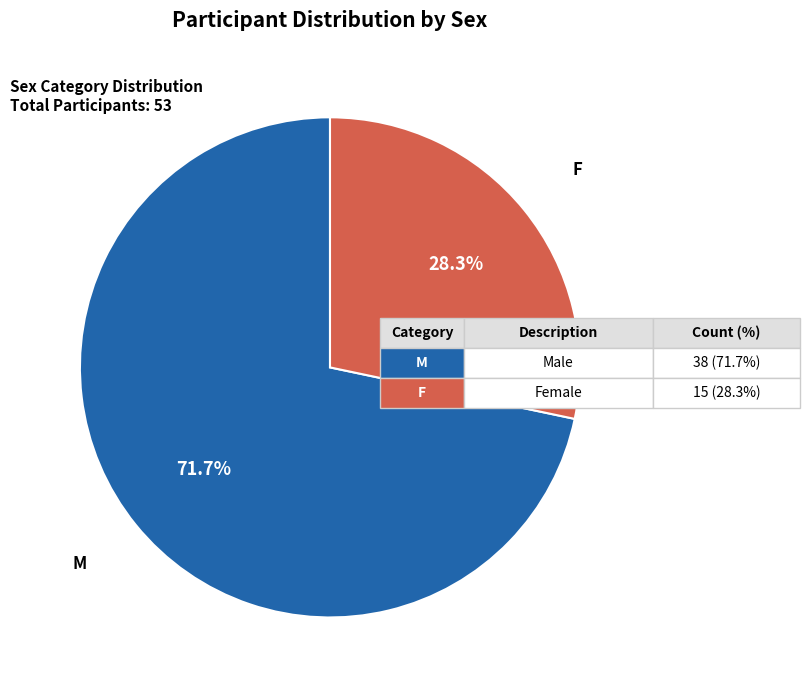

What is the largest slice in the pie chart?

M